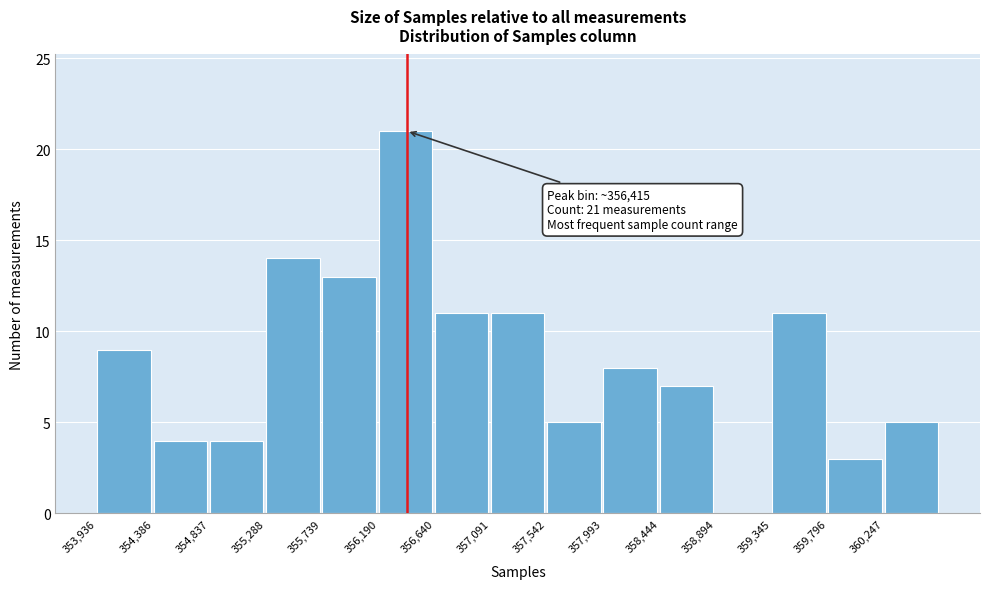

Which range on the x-axis has the tallest bar?

356200 to 356650